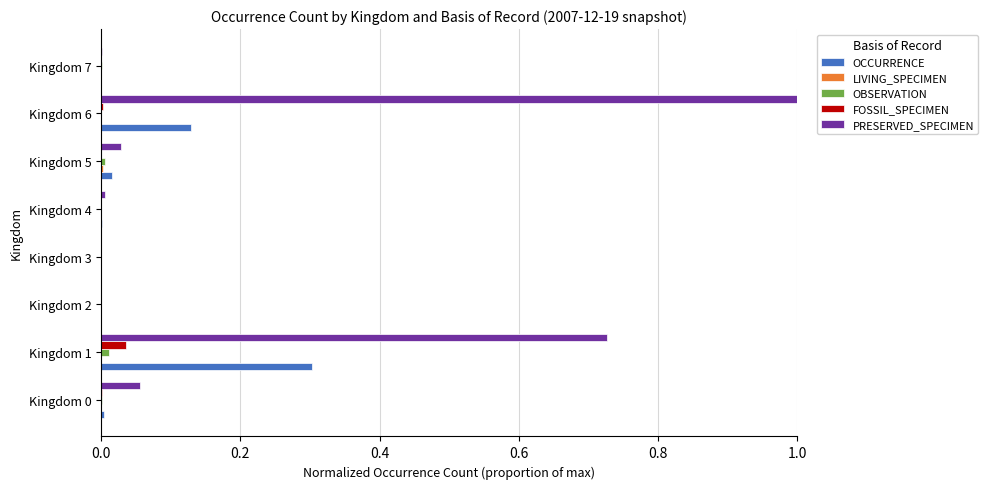

Which series changed the most between Kingdom 2 and Kingdom 6?

PRESERVED_SPECIMEN